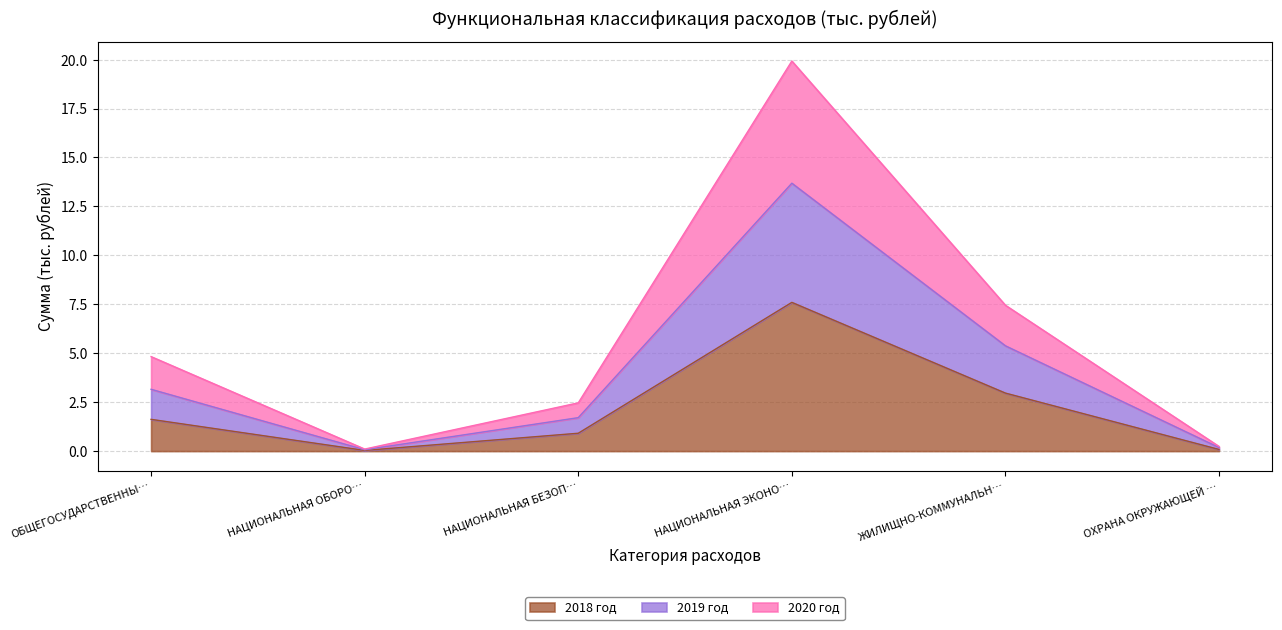

At which category is the sum across all series the highest?

НАЦИОНАЛЬНАЯ ЭКОНО…